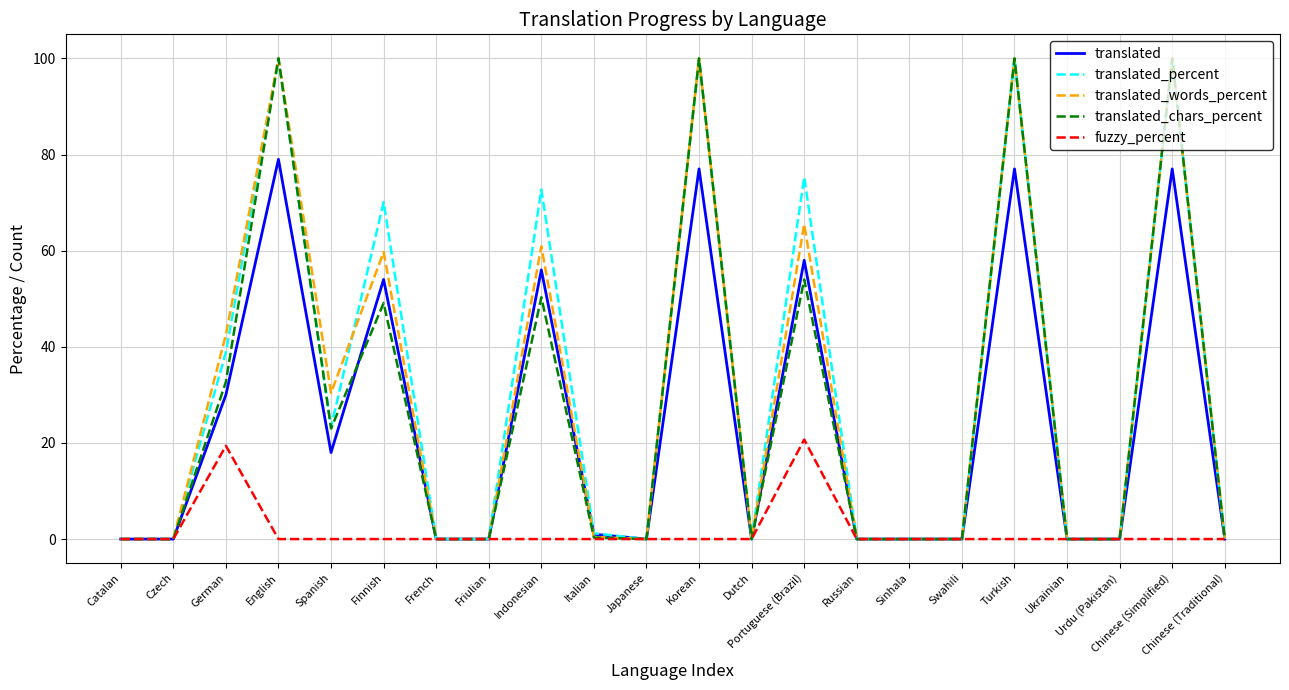

How many categories are shown in the chart?

22